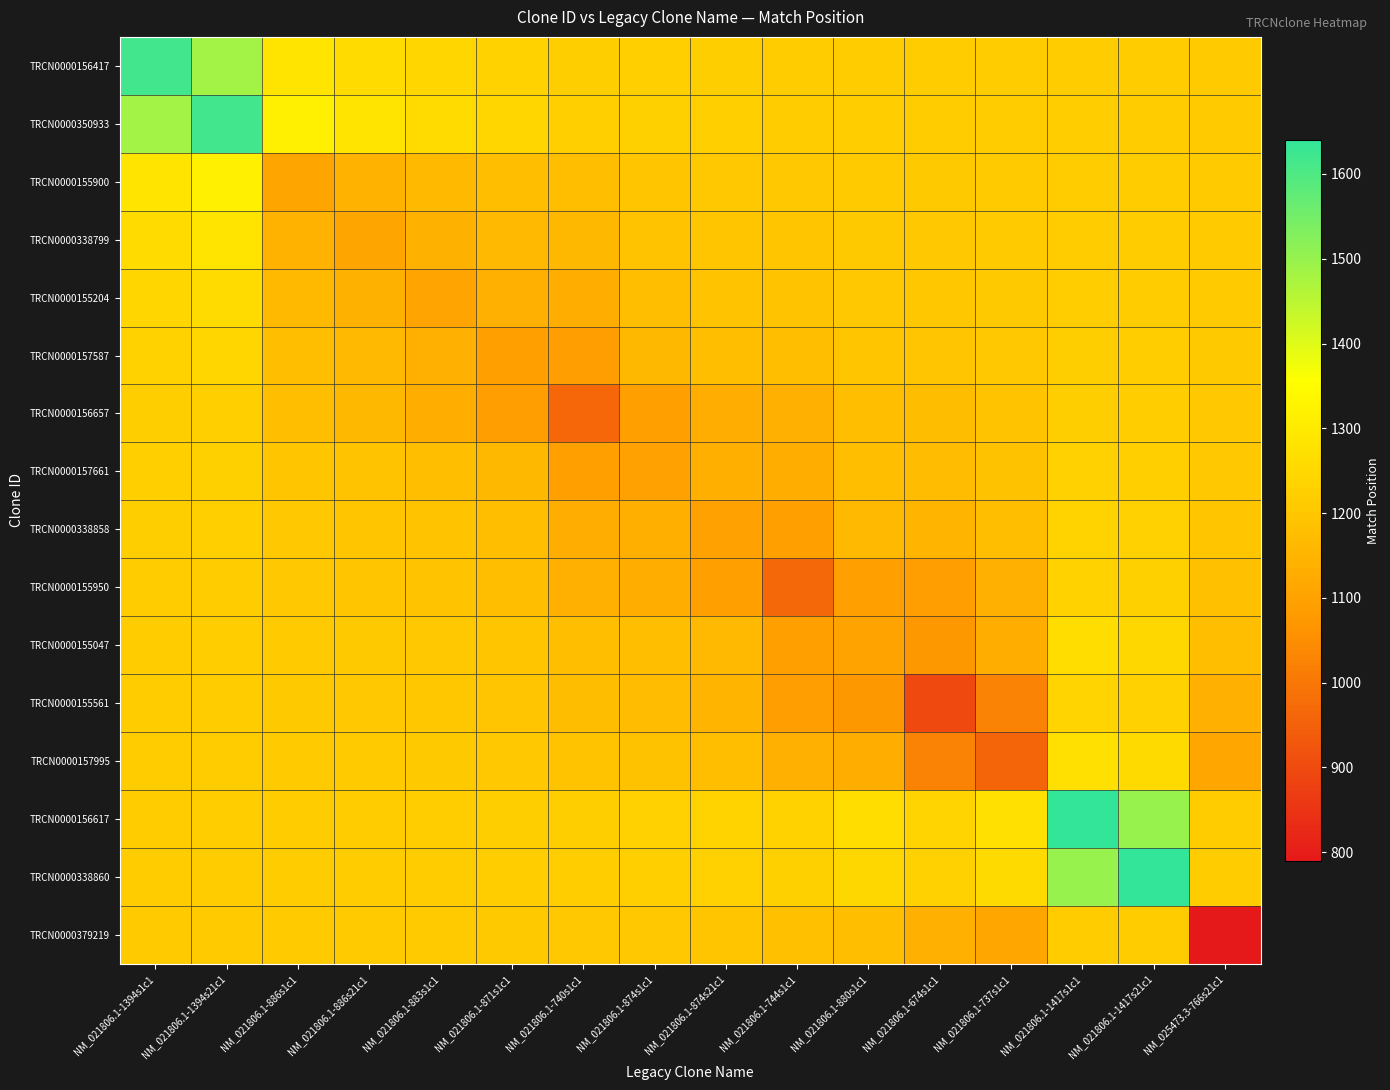

Between NM_021806.1-886s1c1 and NM_021806.1-880s1c1, which series saw the biggest shift?

TRCN0000155561